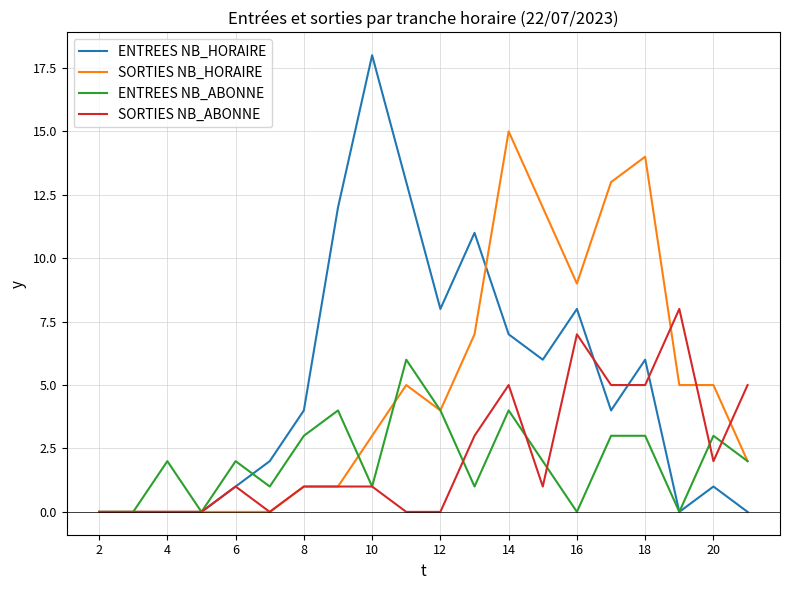

Rank the series by their maximum value, from lowest to highest.

ENTREES NB_ABONNE, SORTIES NB_ABONNE, SORTIES NB_HORAIRE, ENTREES NB_HORAIRE